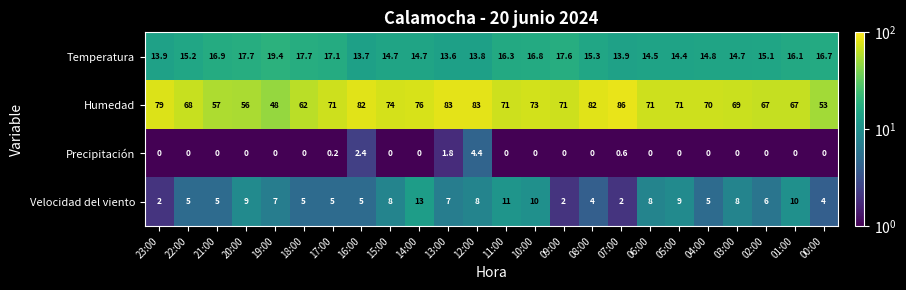

Where does the Temperatura series first go above 15?

22:00